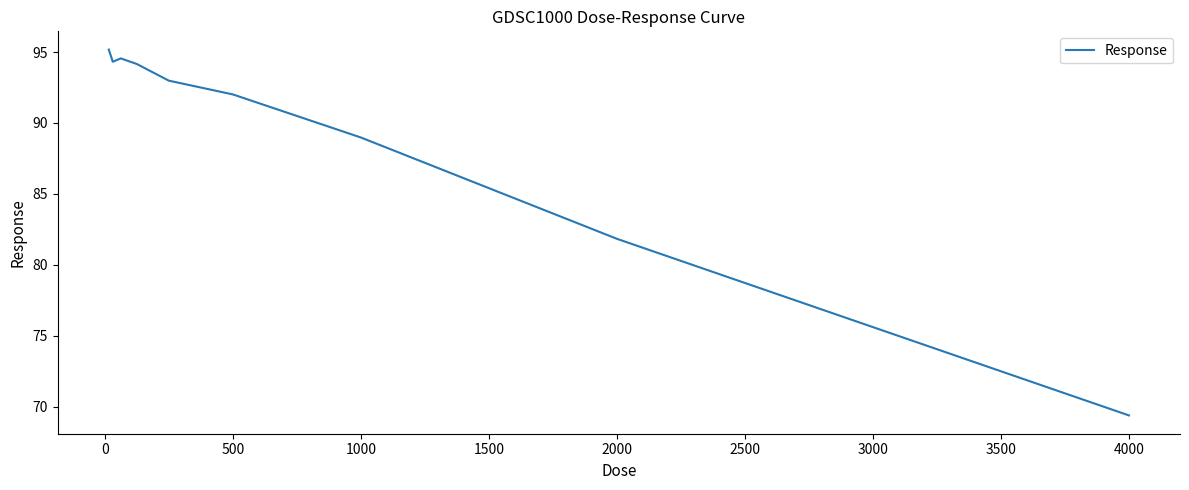

What is the difference between the maximum and minimum values?

25.8